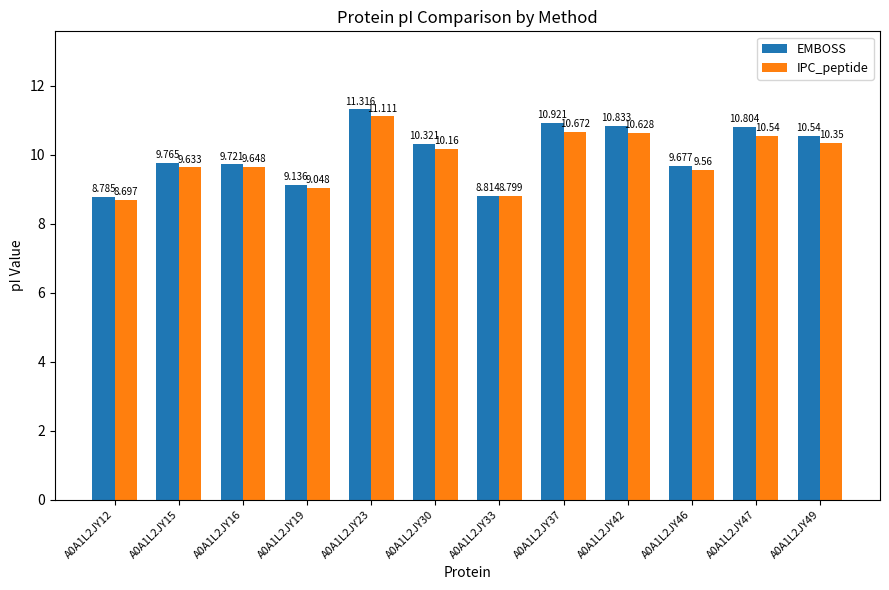

True or false: IPC_peptide has a value of 3.0 at A0A1L2JY23.

False